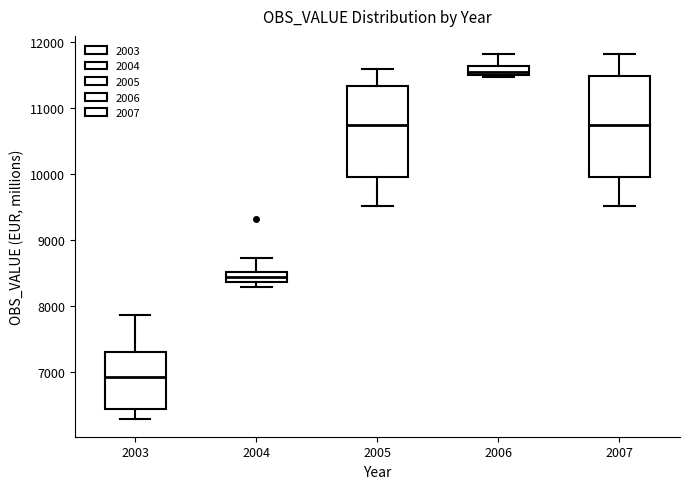

Which box is the tallest, from its lower edge to its upper edge?

2007